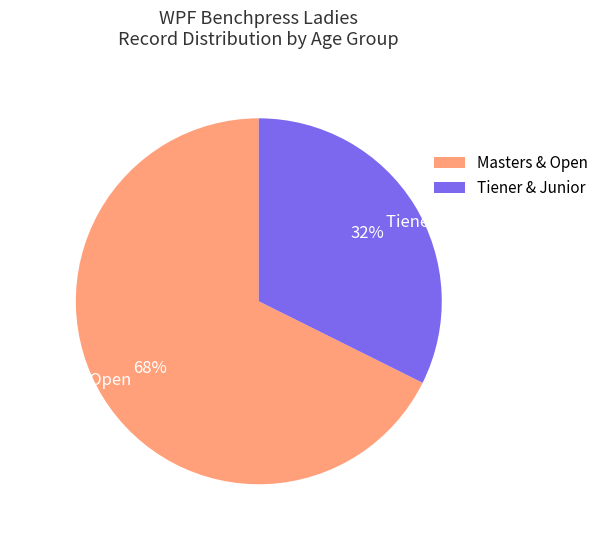

Rank the categories by value from highest to lowest.

Masters & Open, Tiener & Junior